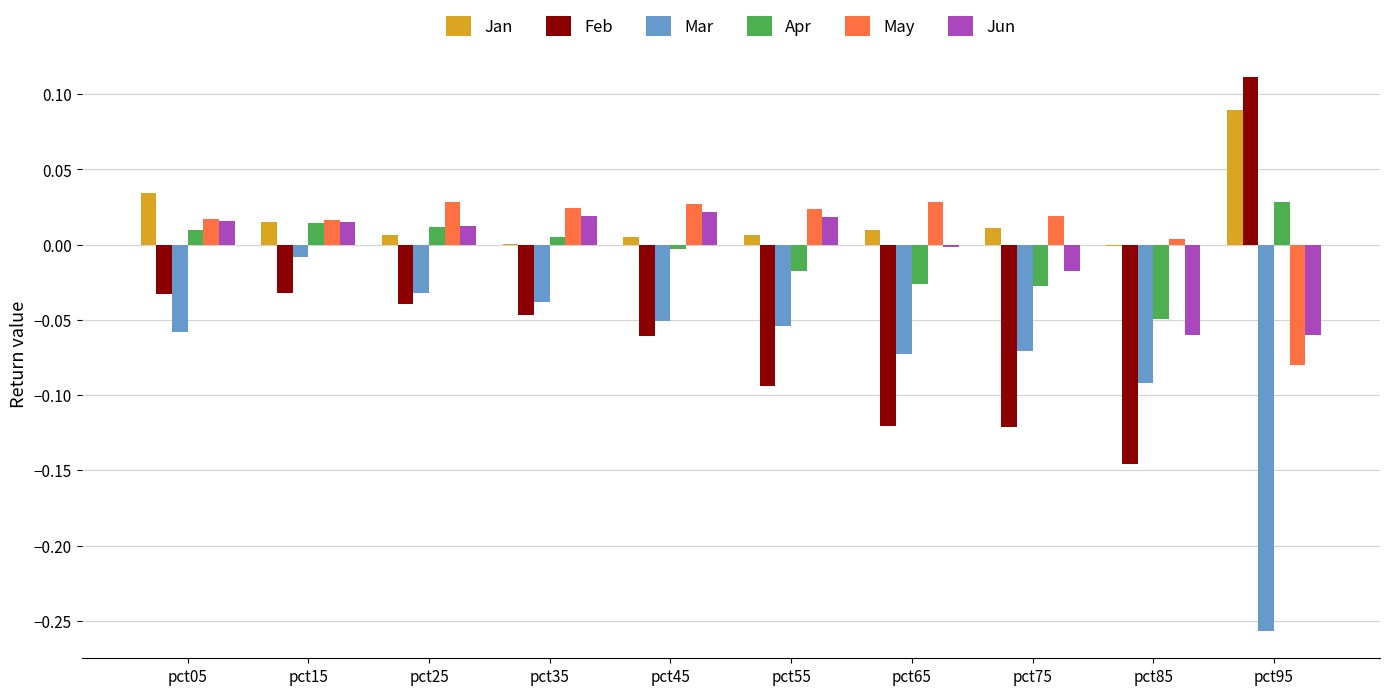

Which category has the highest value across all series?

pct95